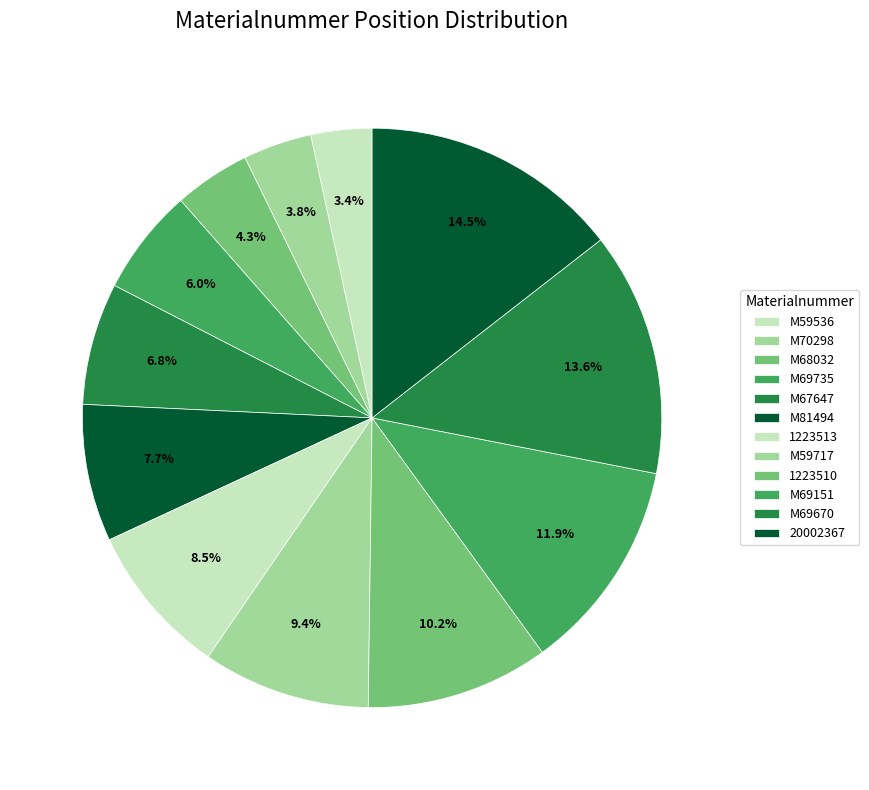

Which slice is the largest?

20002367